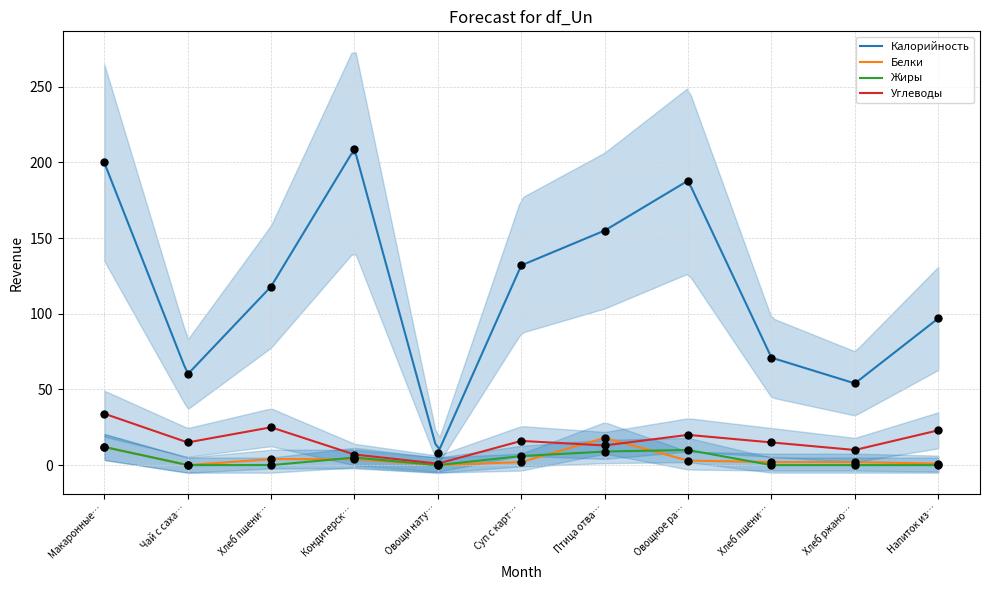

Which series has the largest Y range (max minus min)?

Калорийность